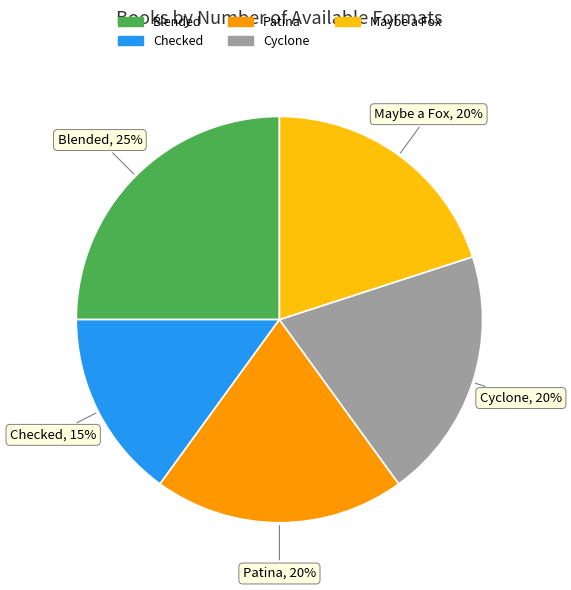

Do Cyclone and Checked together represent more than half of the pie?

No